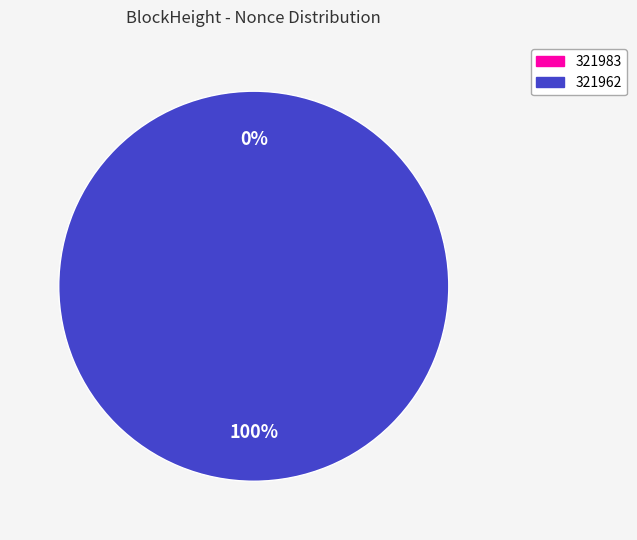

Do 321983 and 321962 together represent more than half of the pie?

Yes